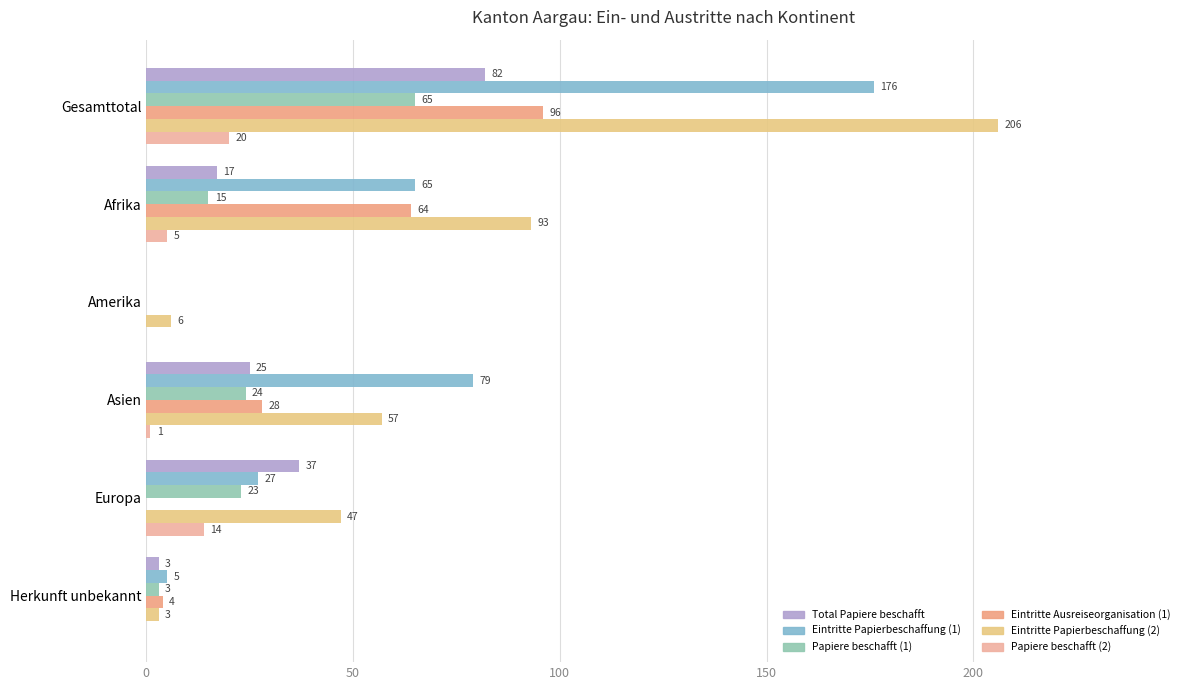

How many series are shown in this chart?

6